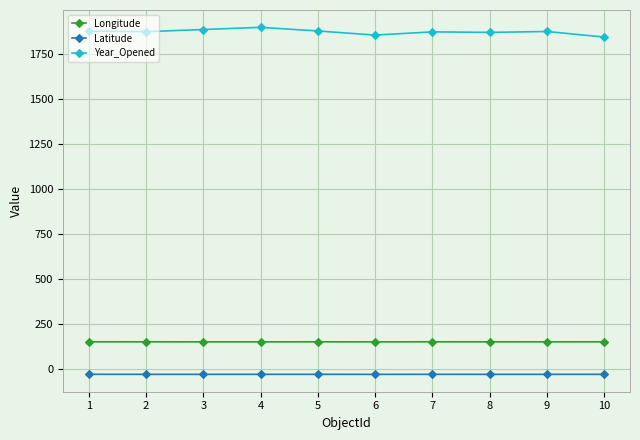

Is this an area chart (filled region under the line)?

No